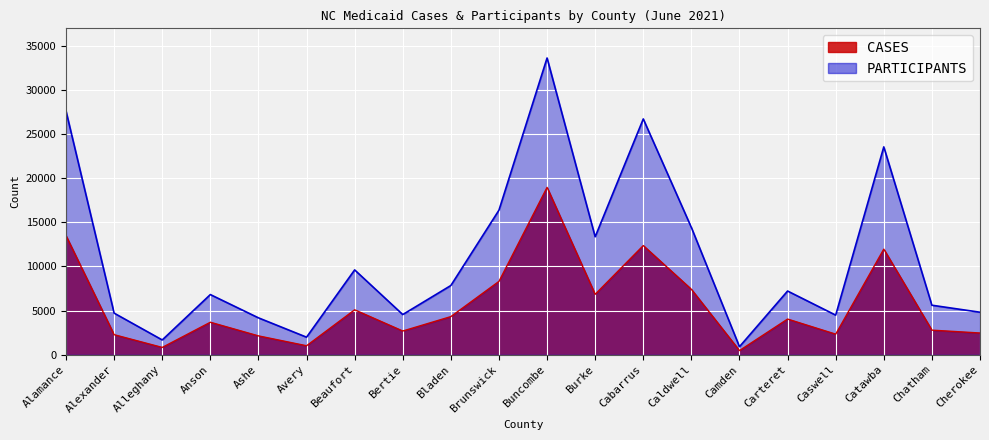

Rank the series by their maximum value, from lowest to highest.

CASES, PARTICIPANTS